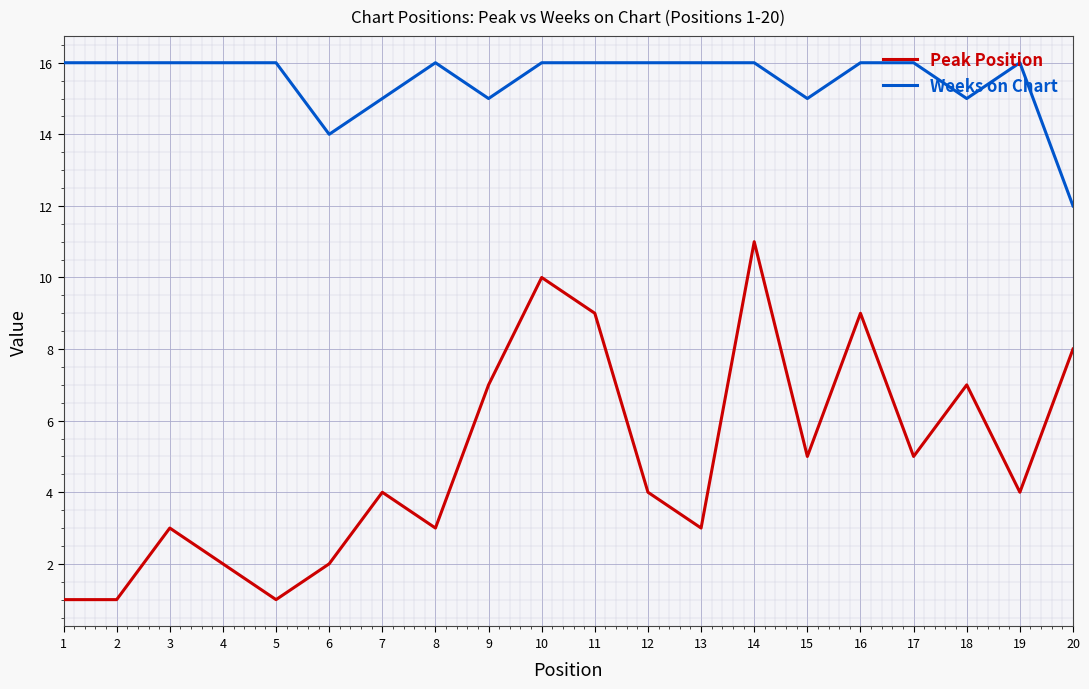

List the series in order of their peak value, highest first.

Weeks on Chart, Peak Position